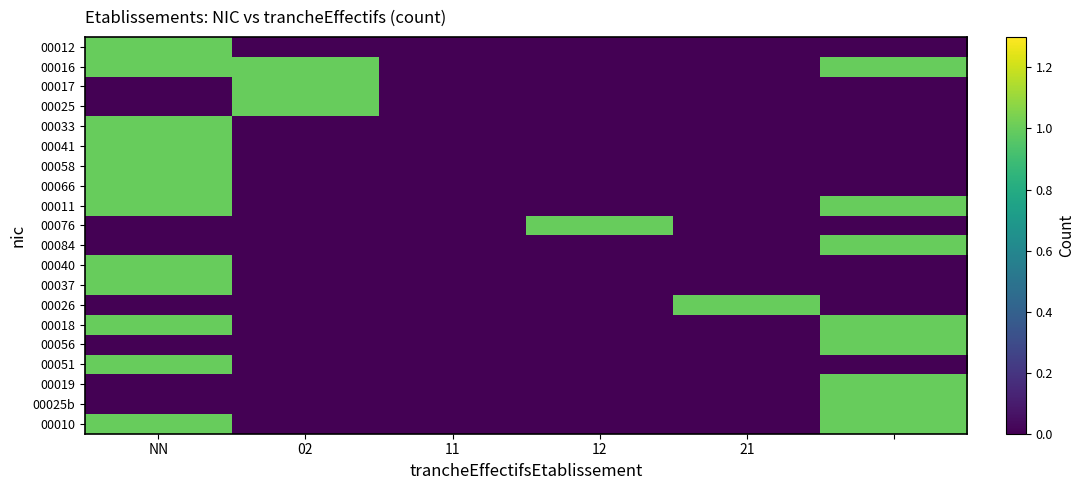

Rank the series by their maximum value, from highest to lowest.

00012, 00016, 00017, 00025, 00033, 00041, 00058, 00066, 00011, 00076, 00084, 00040, 00037, 00026, 00018, 00056, 00051, 00019, 00025b, 00010